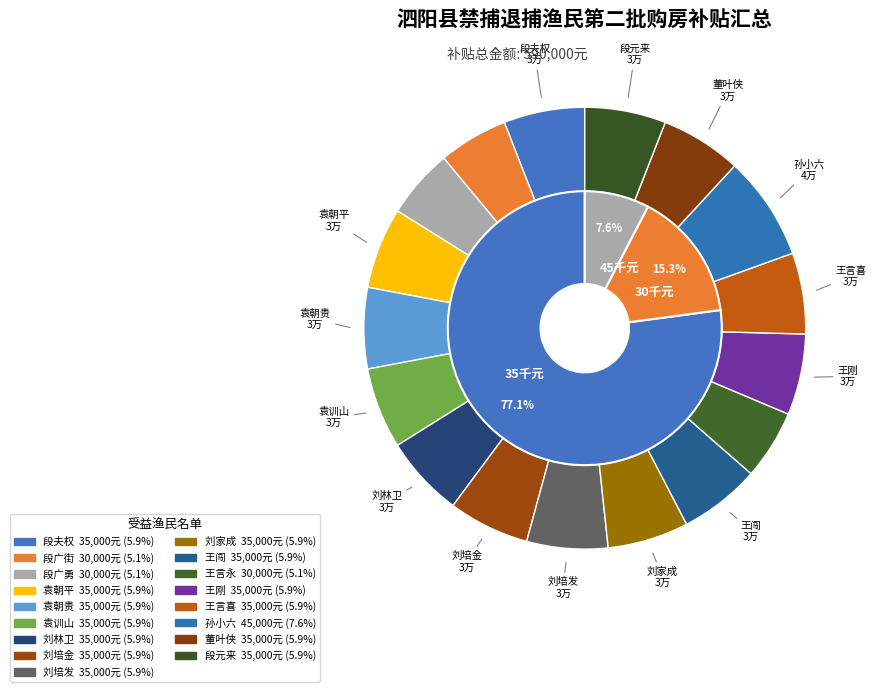

Which slice is the smallest?

段广街